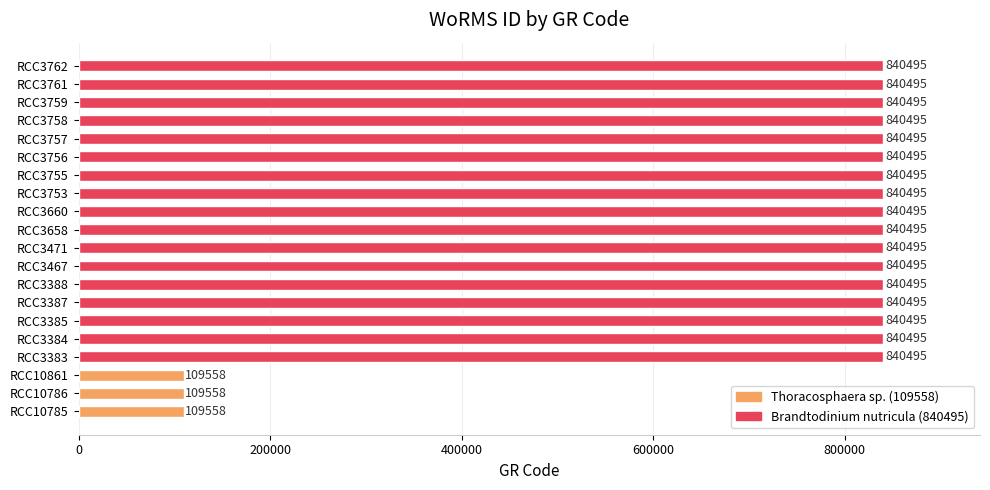

What is the maximum value shown in the chart?

840495